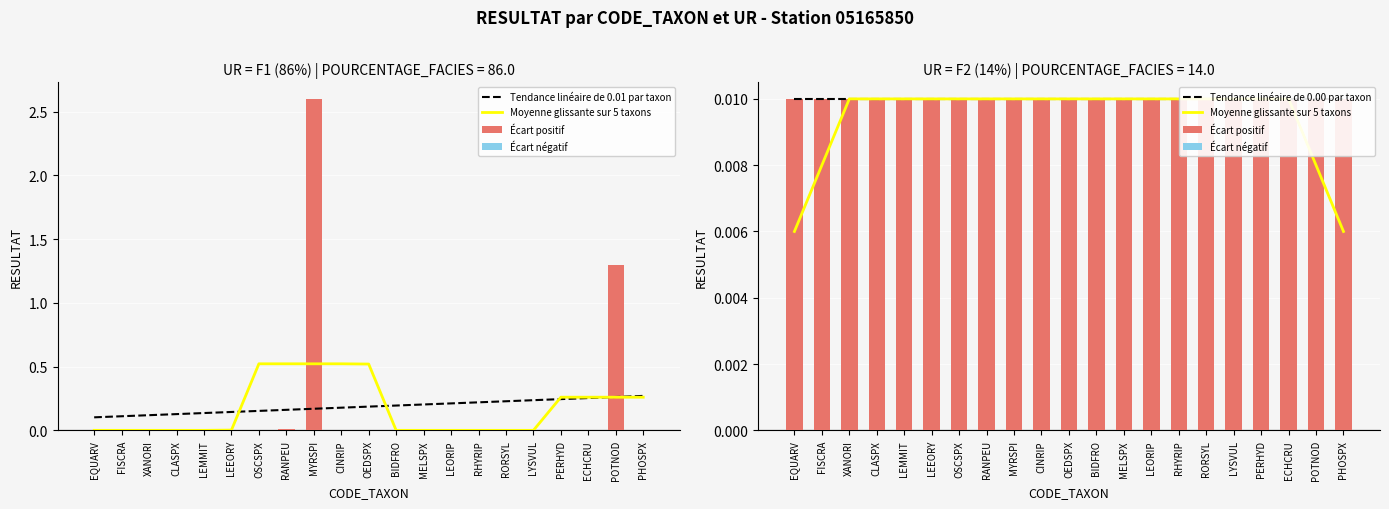

At which label does Écart positif reach its peak?

EQUARV